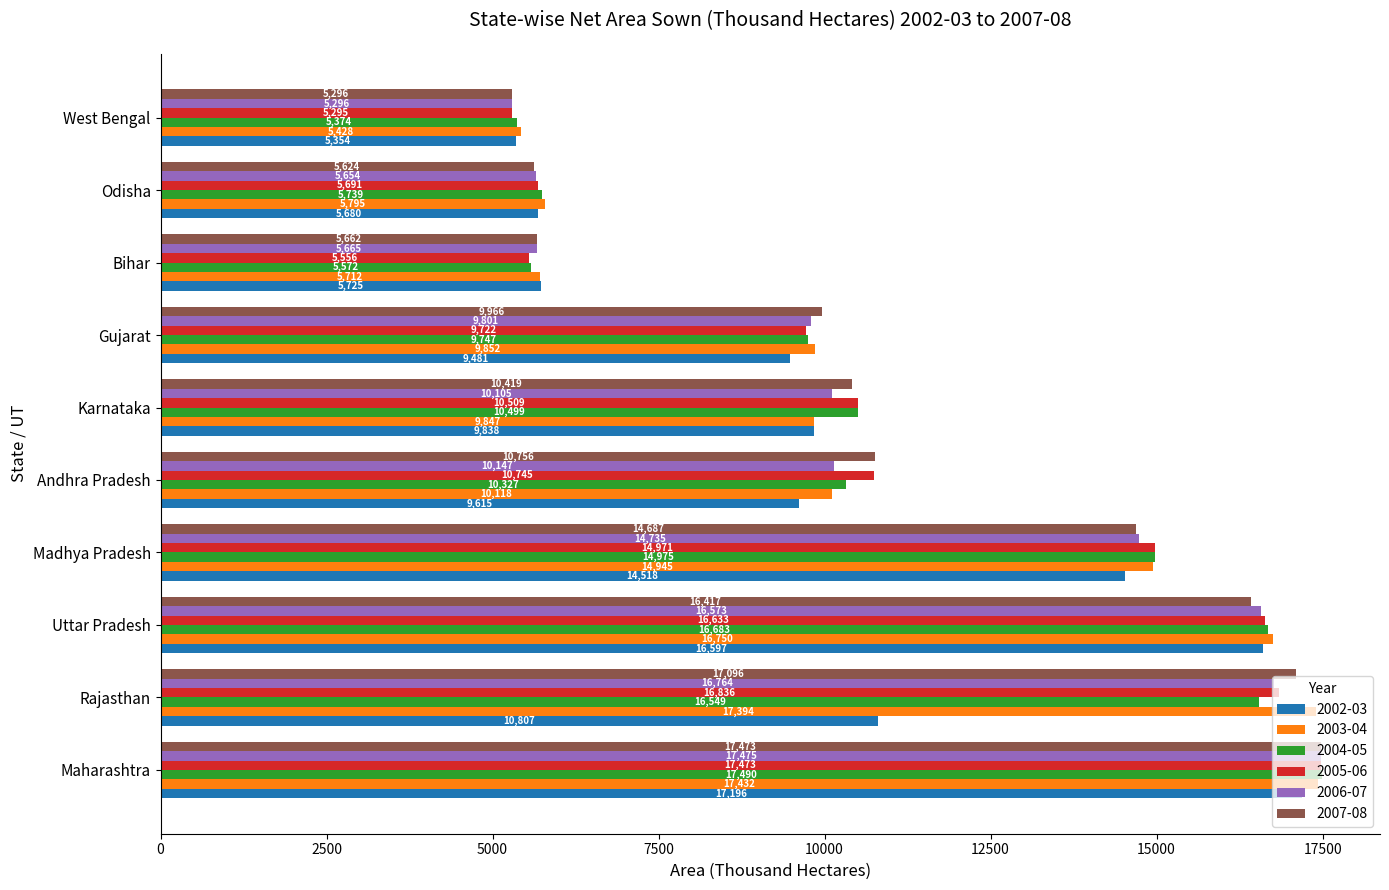

The value of 2003-04 at Karnataka is 9847.0. True or false?

True